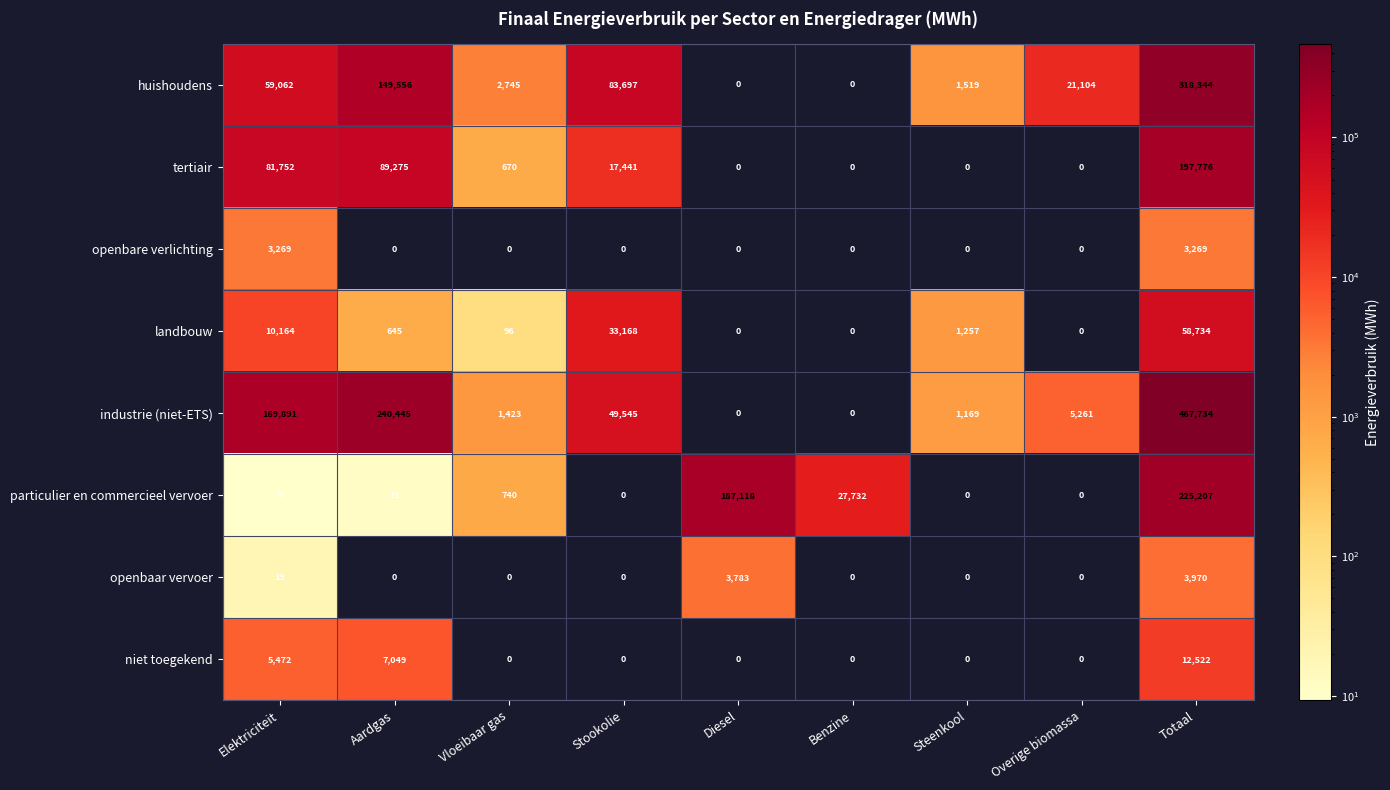

Count the number of categories in the chart.

9